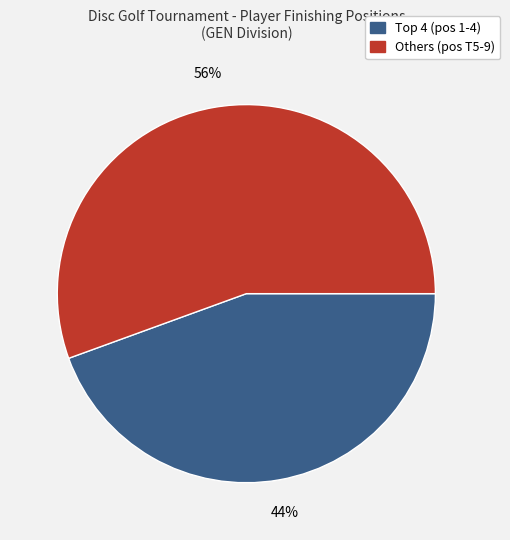

To the nearest percent, what is the average slice percentage?

50%